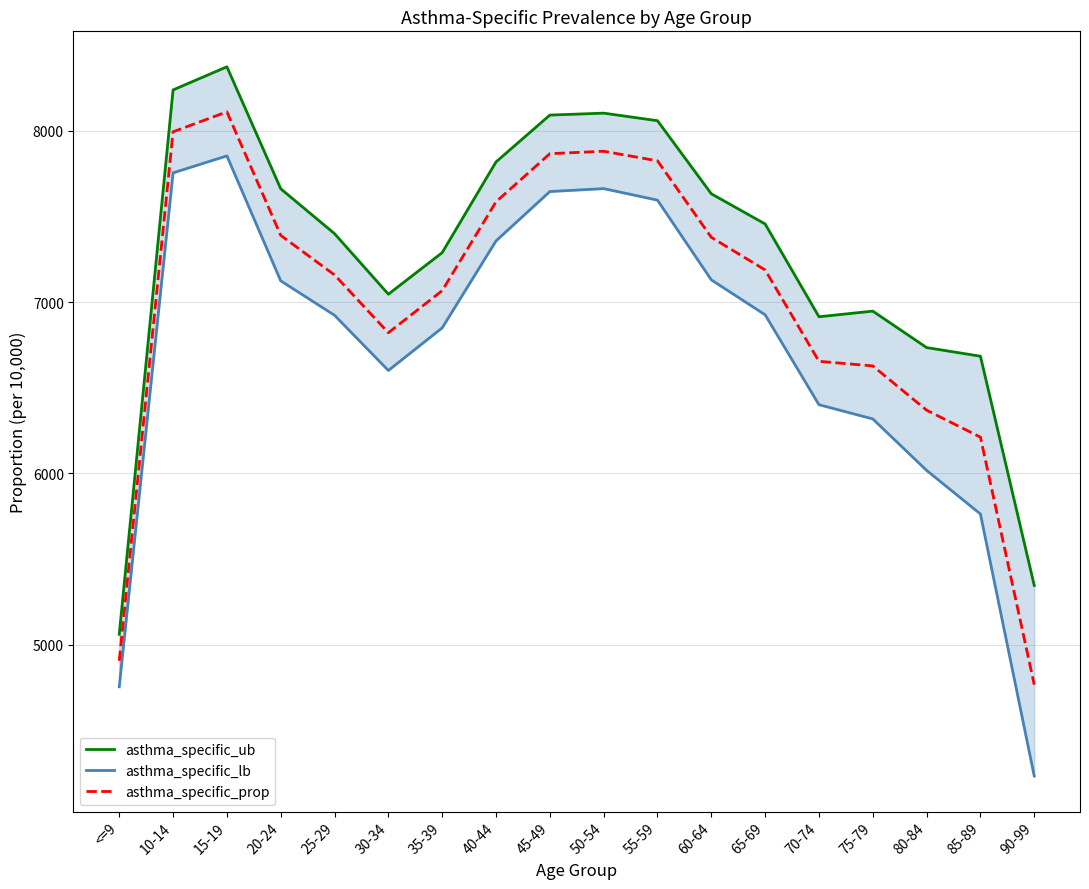

Which series has the largest range (max minus min)?

asthma_specific_lb